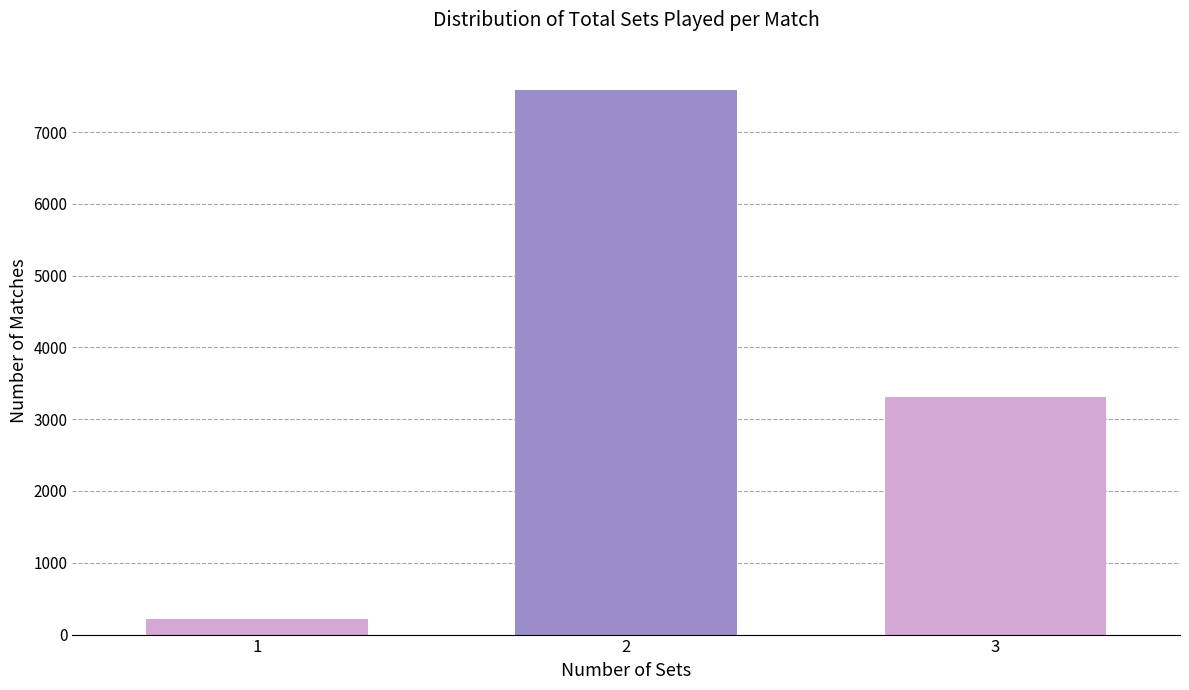

Reading left to right, transcribe all the data shown in this chart.

1=215	2=7580	3=3310